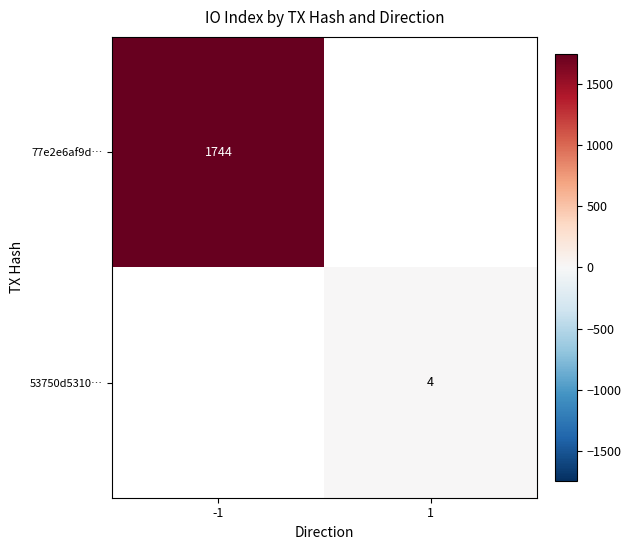

Is the value of 53750d5310… at 1 greater than the value of 77e2e6af9d… at -1?

No